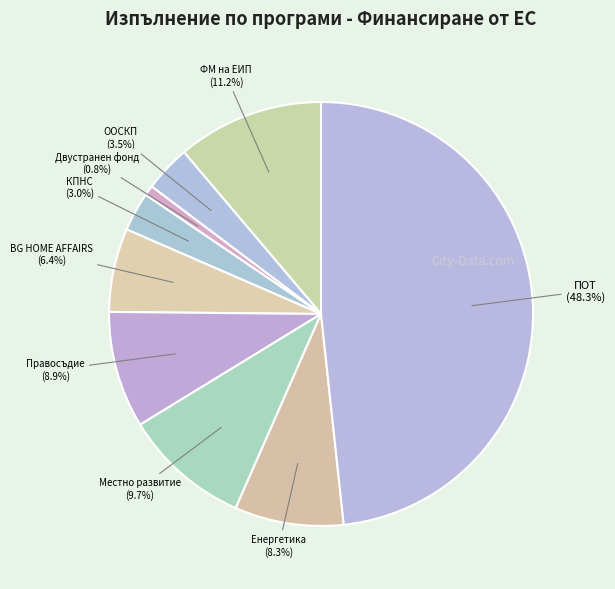

To the nearest percent, what is the average slice percentage?

11%